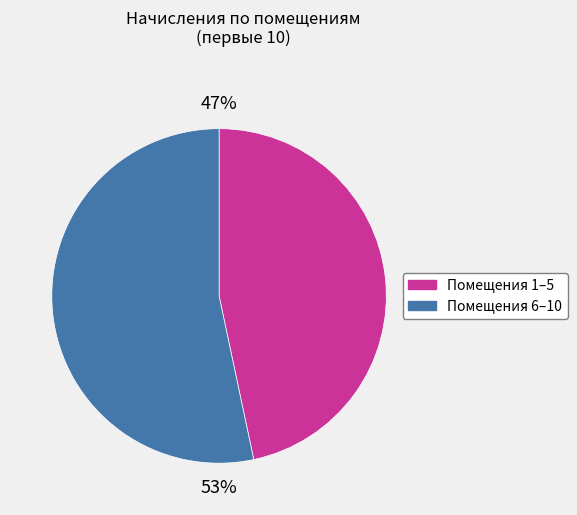

Is there any slice that represents more than half of the pie?

Yes